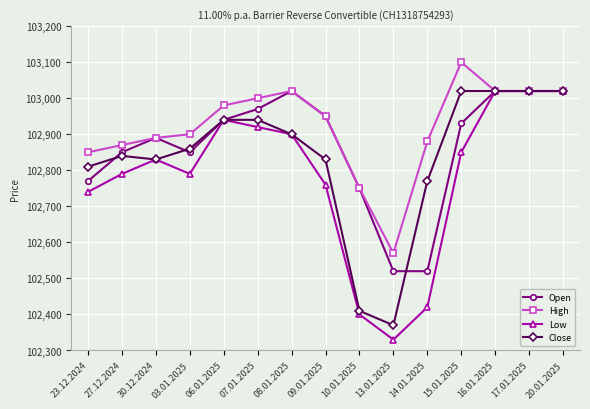

What is the value of the Low point at the 1st from the left?

102740